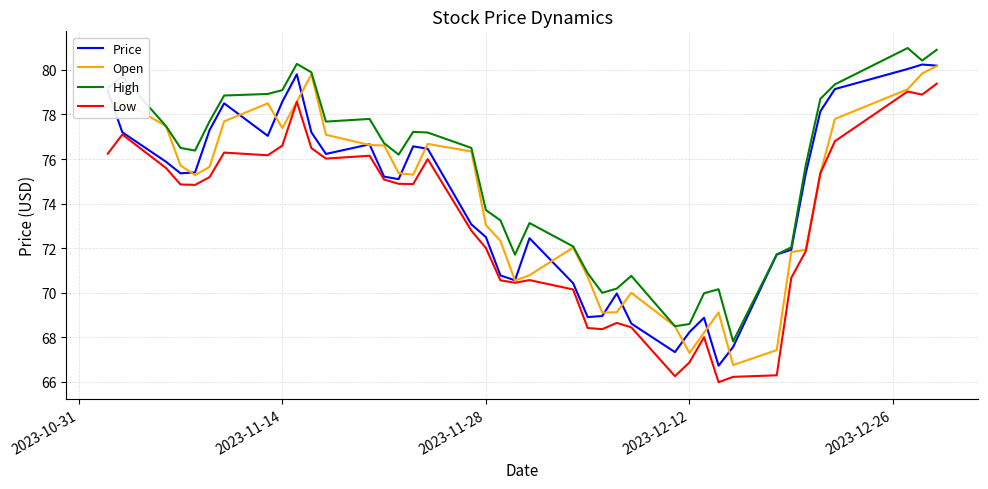

True or false: High and Low cross at least once.

False